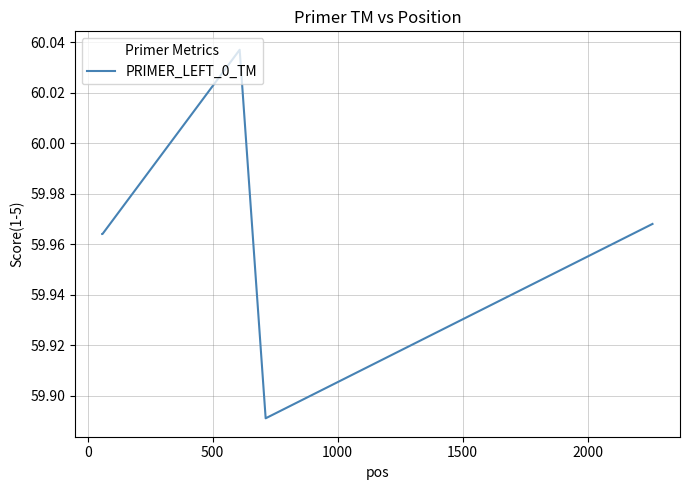

Is this an area chart (filled region under the line)?

No